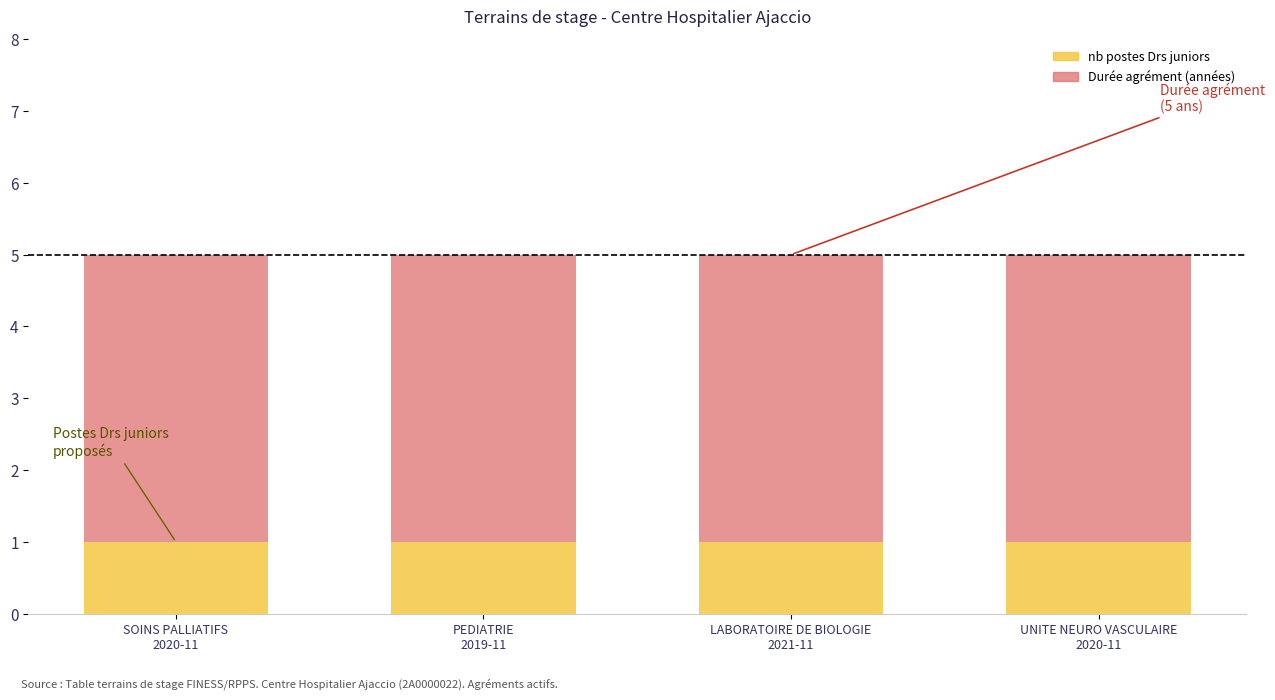

What is the sum of all nb postes Drs juniors values?

4